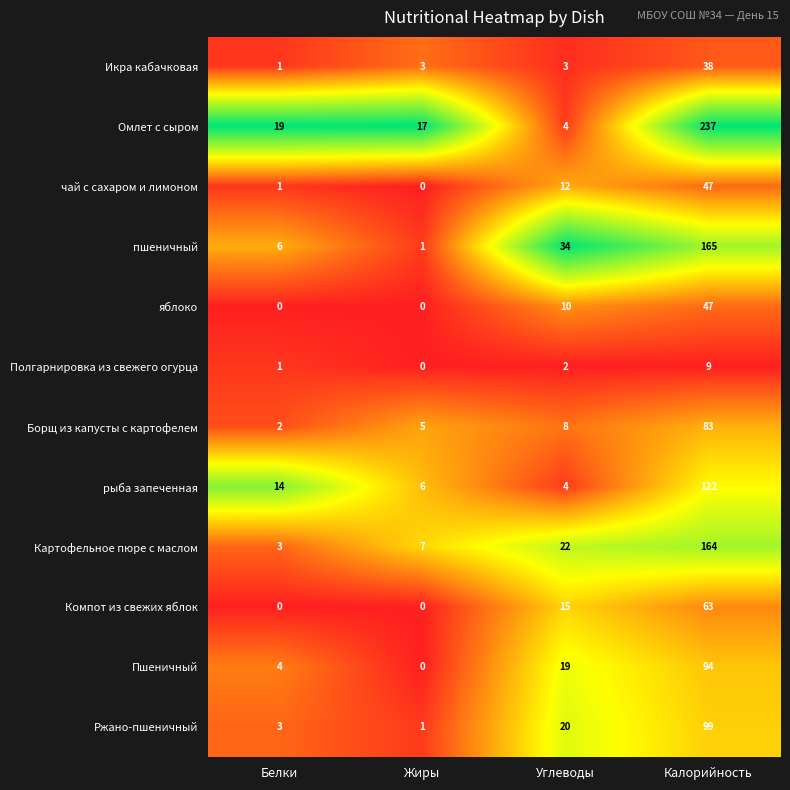

What is the difference between the highest and lowest values at Калорийность?

228